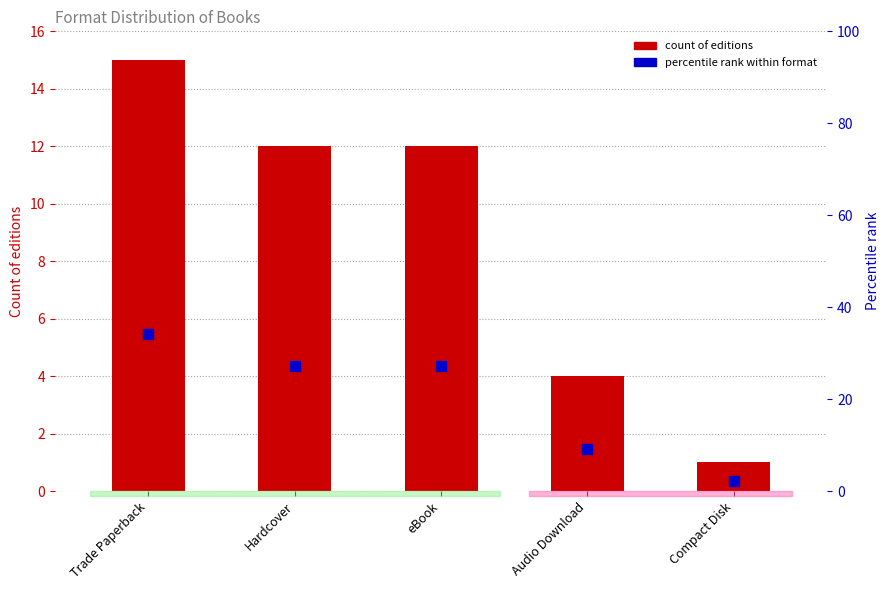

Is the value of percentile rank within format at Trade Paperback greater than the value of count of editions at Trade Paperback?

Yes